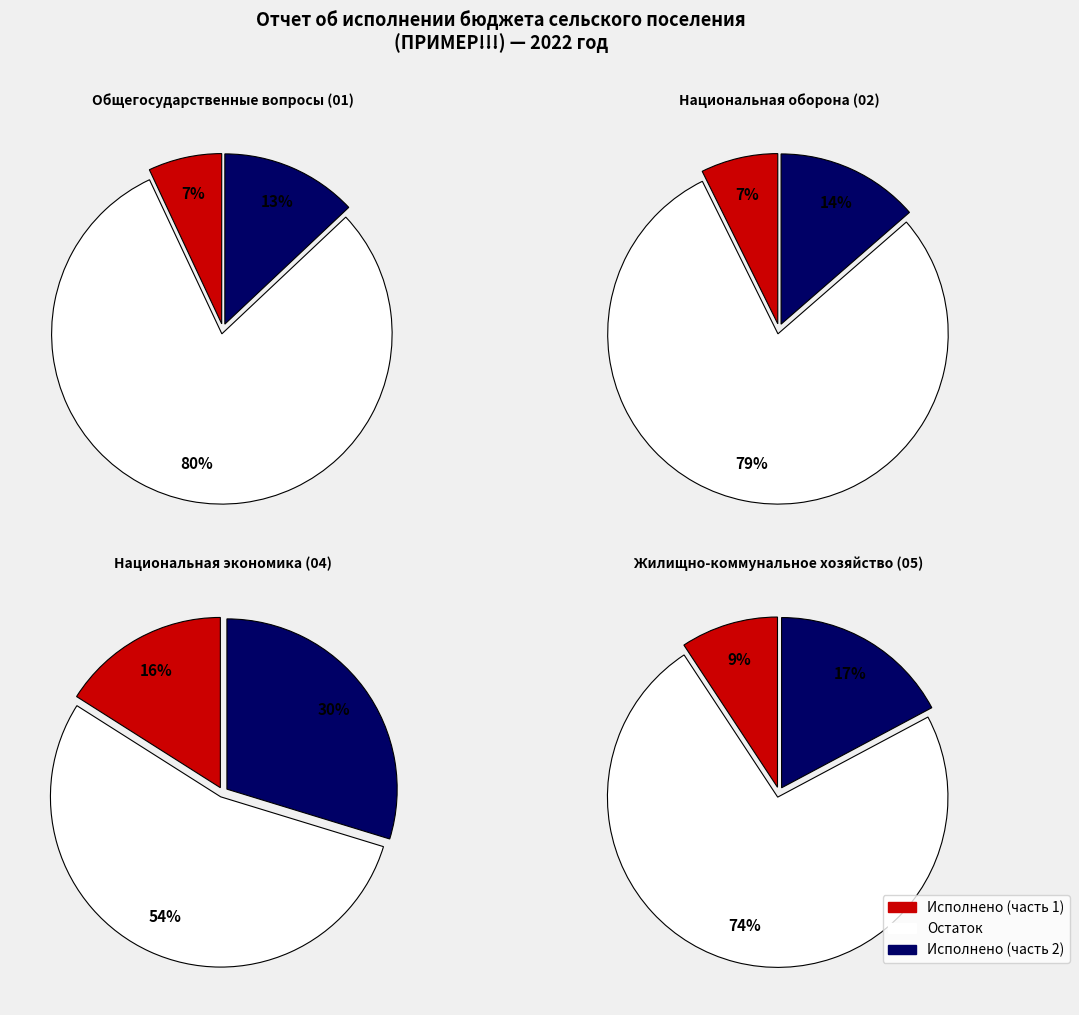

Approximately how many times larger is the value at Общегосударственные вопросы compared to Жилищно-коммунальное хозяйство?

3.9